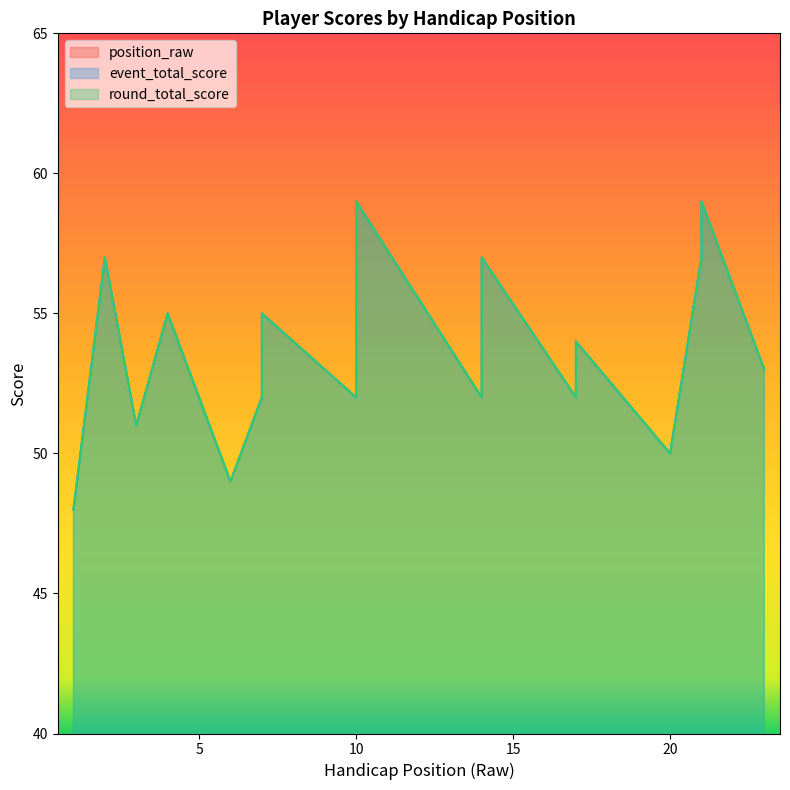

The event_total_score series shows 32 at 17. True or false?

False